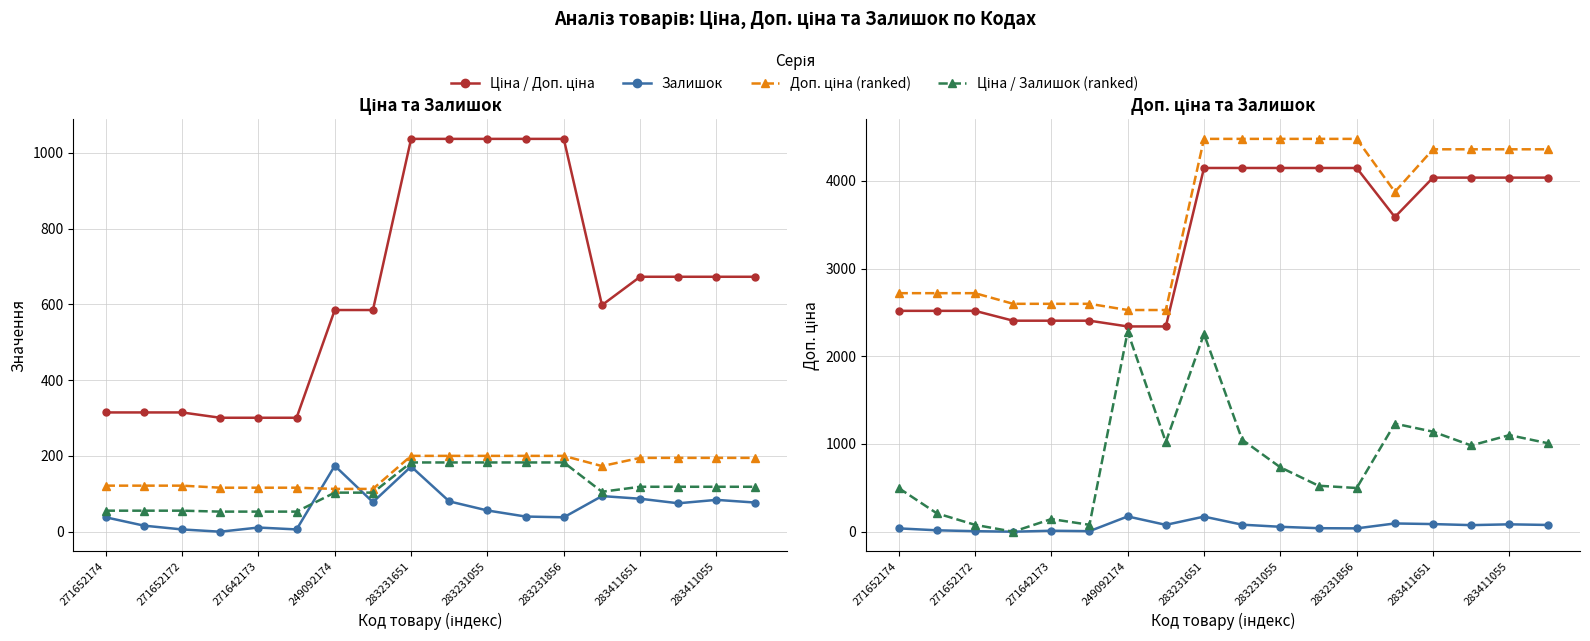

At how many categories does at least one series exceed 773?

5